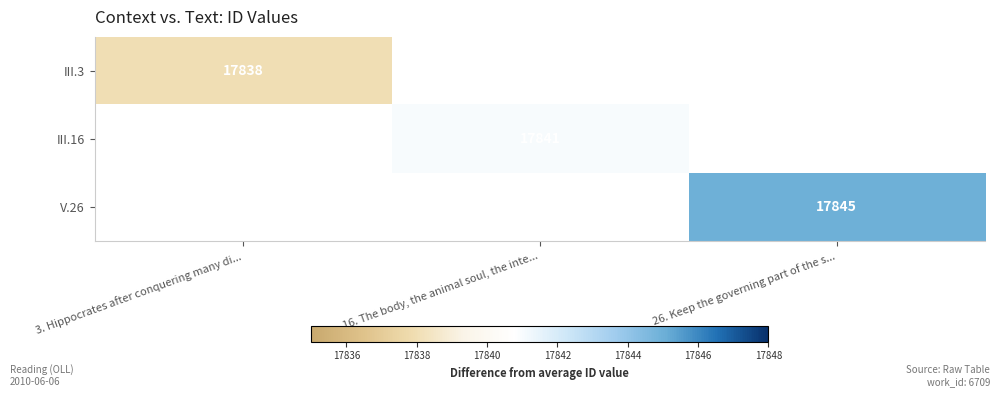

True or false: III.16 has a value of 29244 at 16. The body, the animal soul, the inte....

False